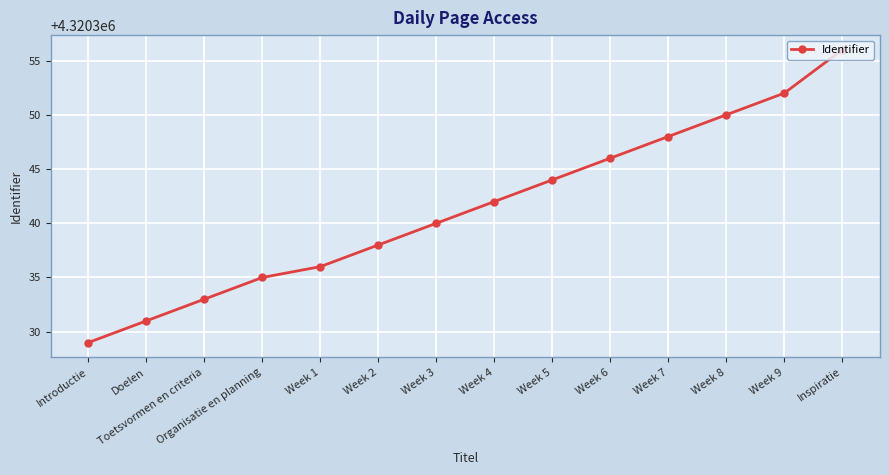

What is the value of the 5th point from the left?

4320336